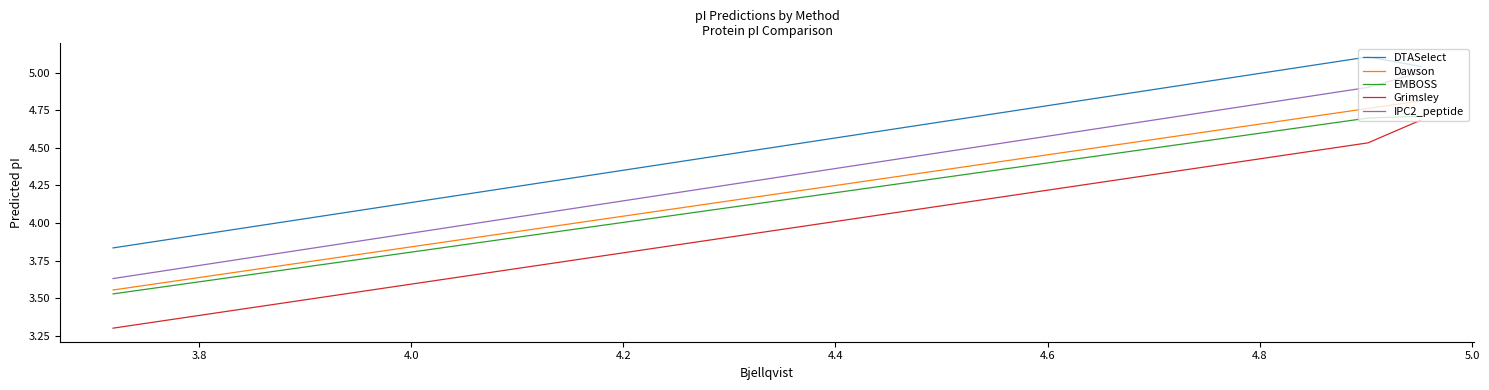

What is the greatest value displayed?

5.1